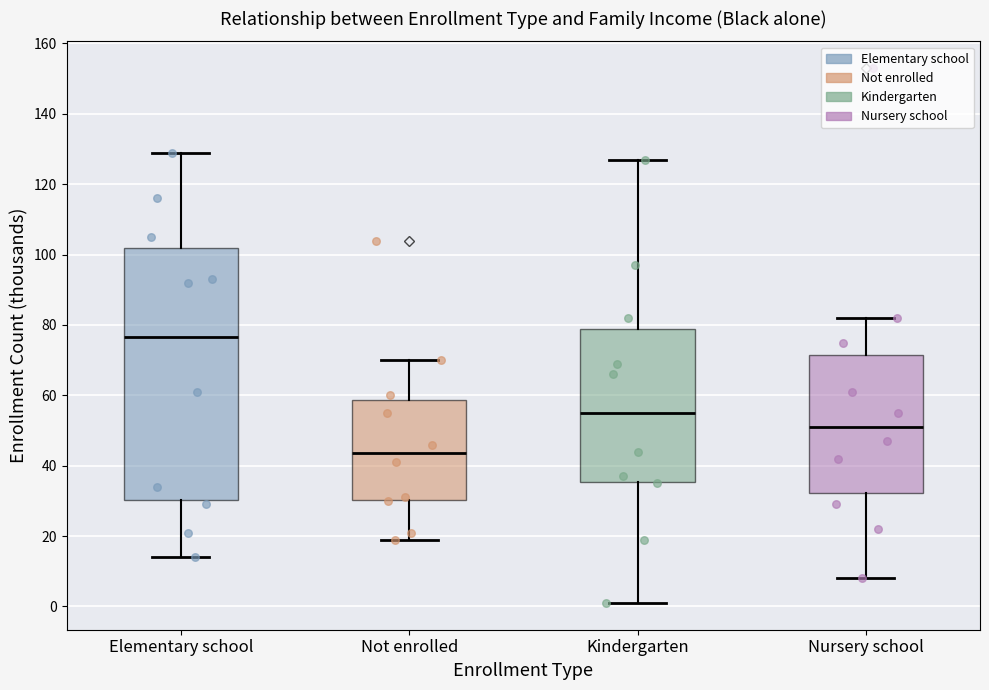

Where is the lower edge of the box for Not enrolled on the y-axis? The values are not printed on the chart, so give them approximately, as read against the axis.

30